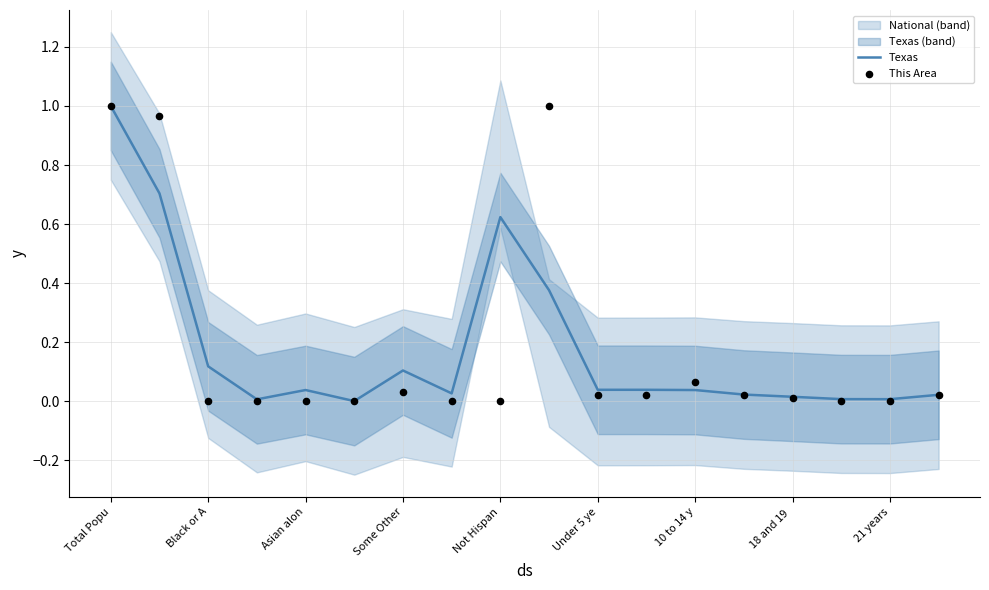

Is the value of Texas at Under 5 ye greater than the value of This Area at 10 to 14 y?

No